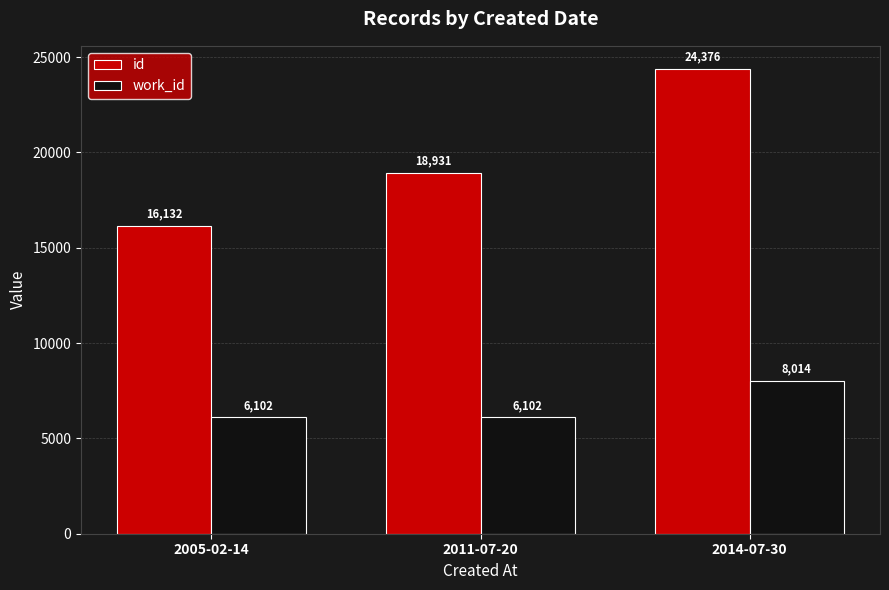

How many id values are between 16132 and 24376?

3